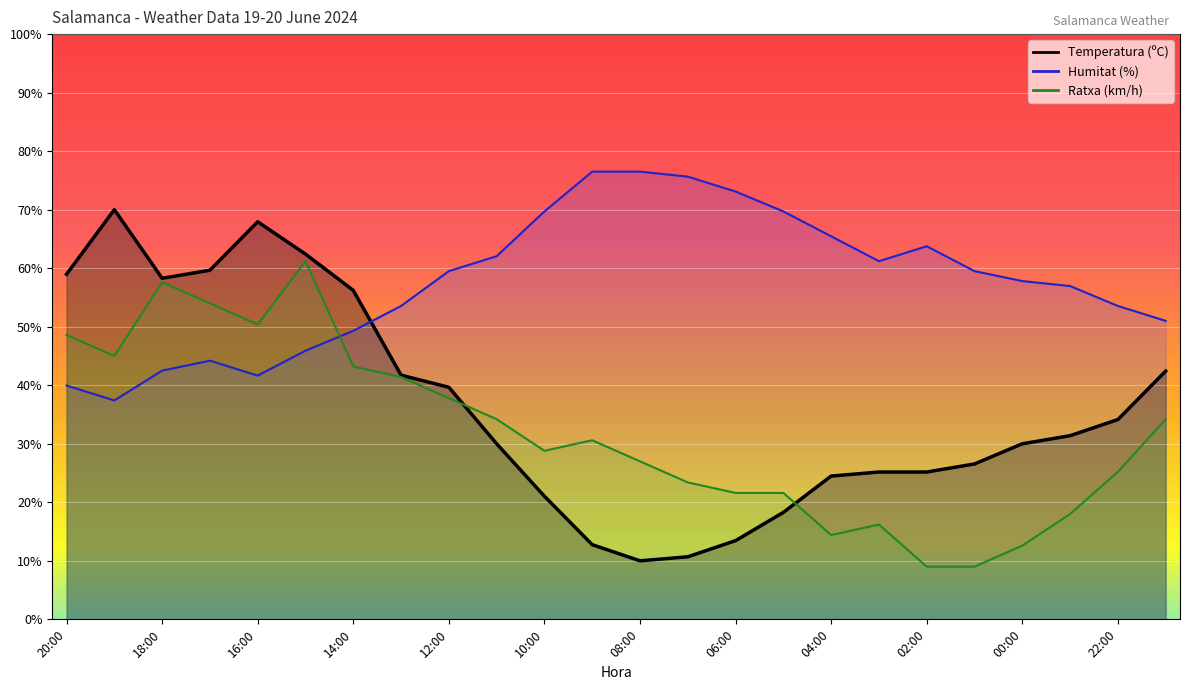

Between 11:00 and 12:00, which is larger?

12:00